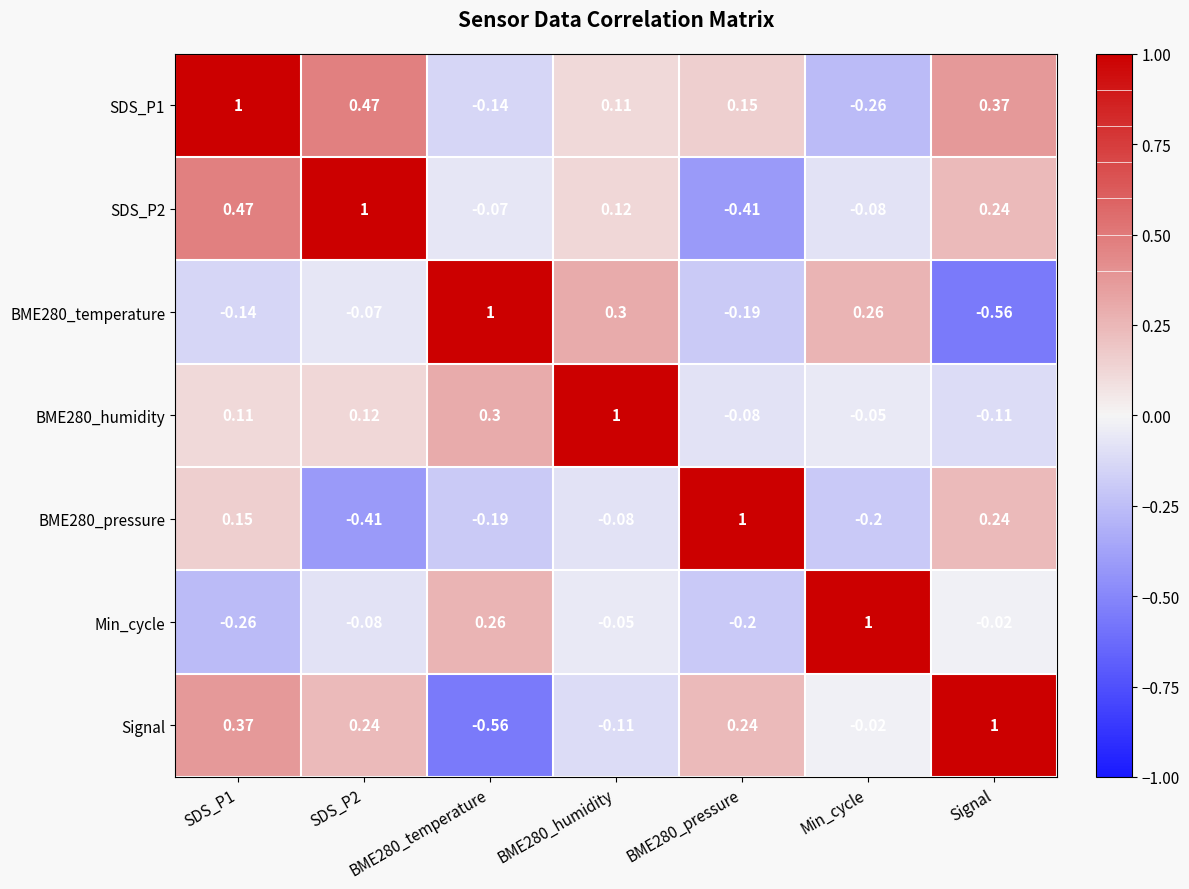

How many categories are shown in the chart?

7